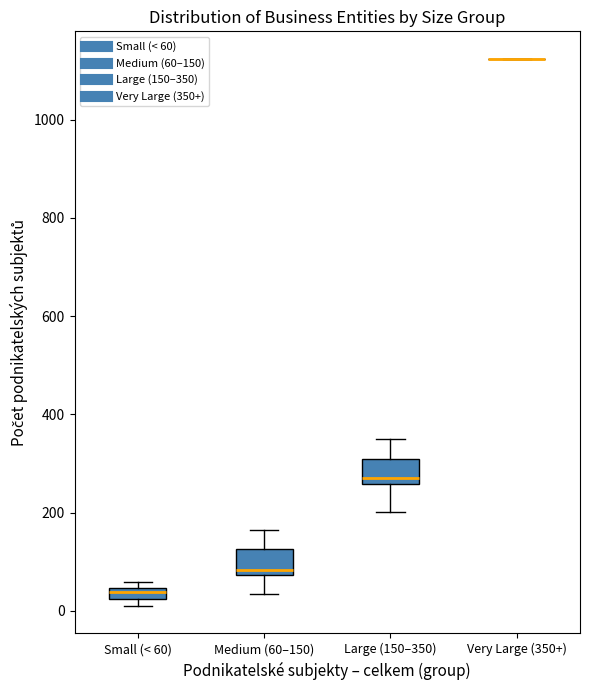

Where does the upper whisker of the box for Large (150–350) end on the y-axis? The values are not printed on the chart, so give them approximately, as read against the axis.

340